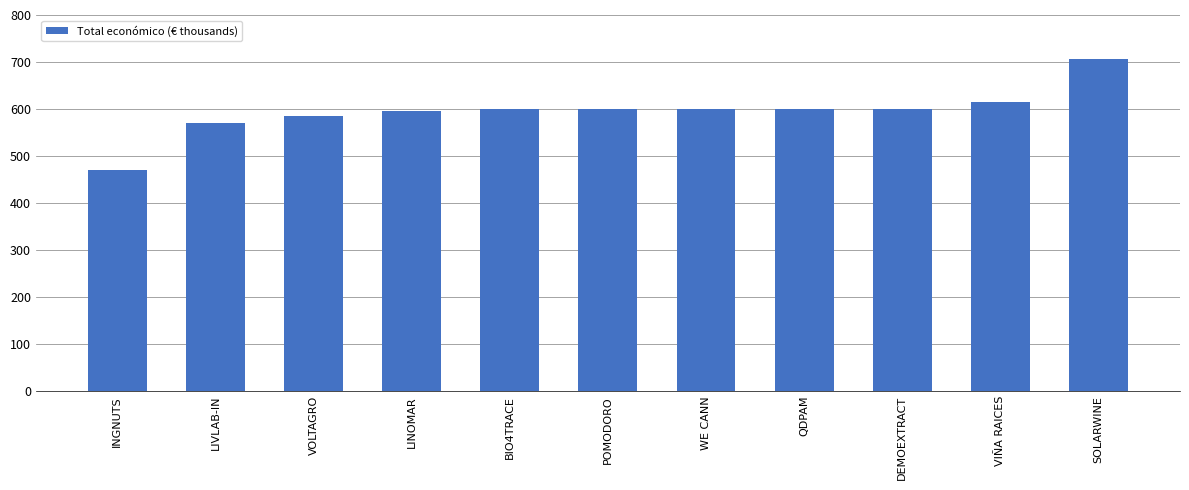

What is the value of the 10th bar from the left?

614.9